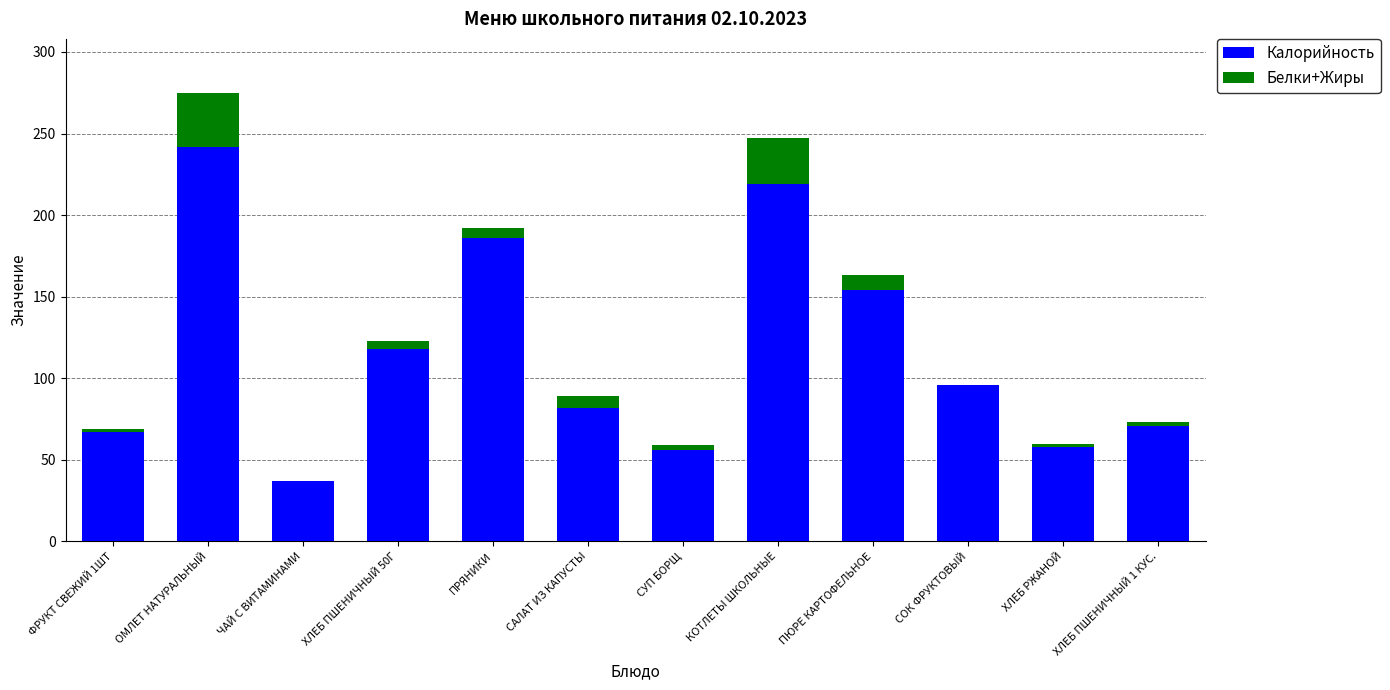

At which label is Калорийность closest to 139?

ПЮРЕ КАРТОФЕЛЬНОЕ